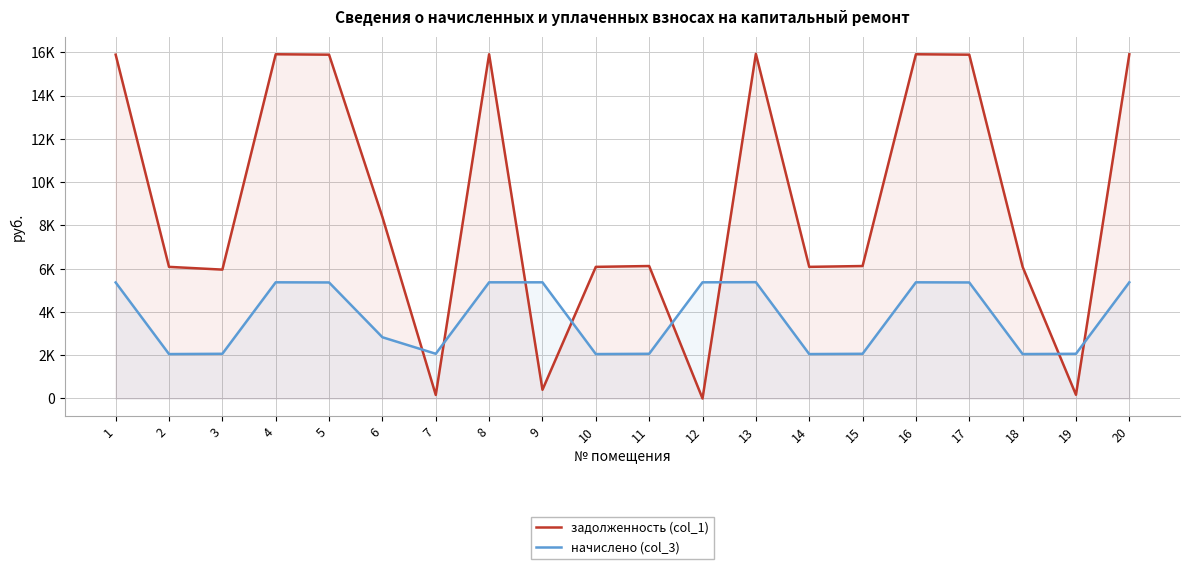

How many times do задолженность (col_1) and начислено (col_3) cross each other?

8